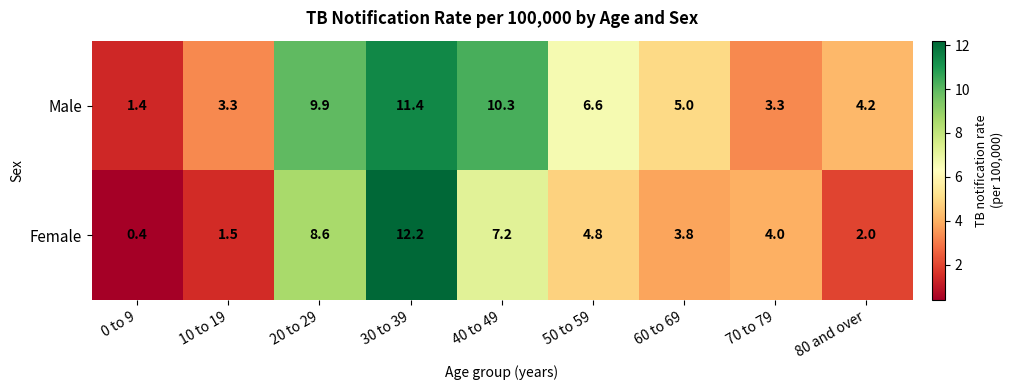

Between 30 to 39 and 70 to 79, which series saw the biggest shift?

Female